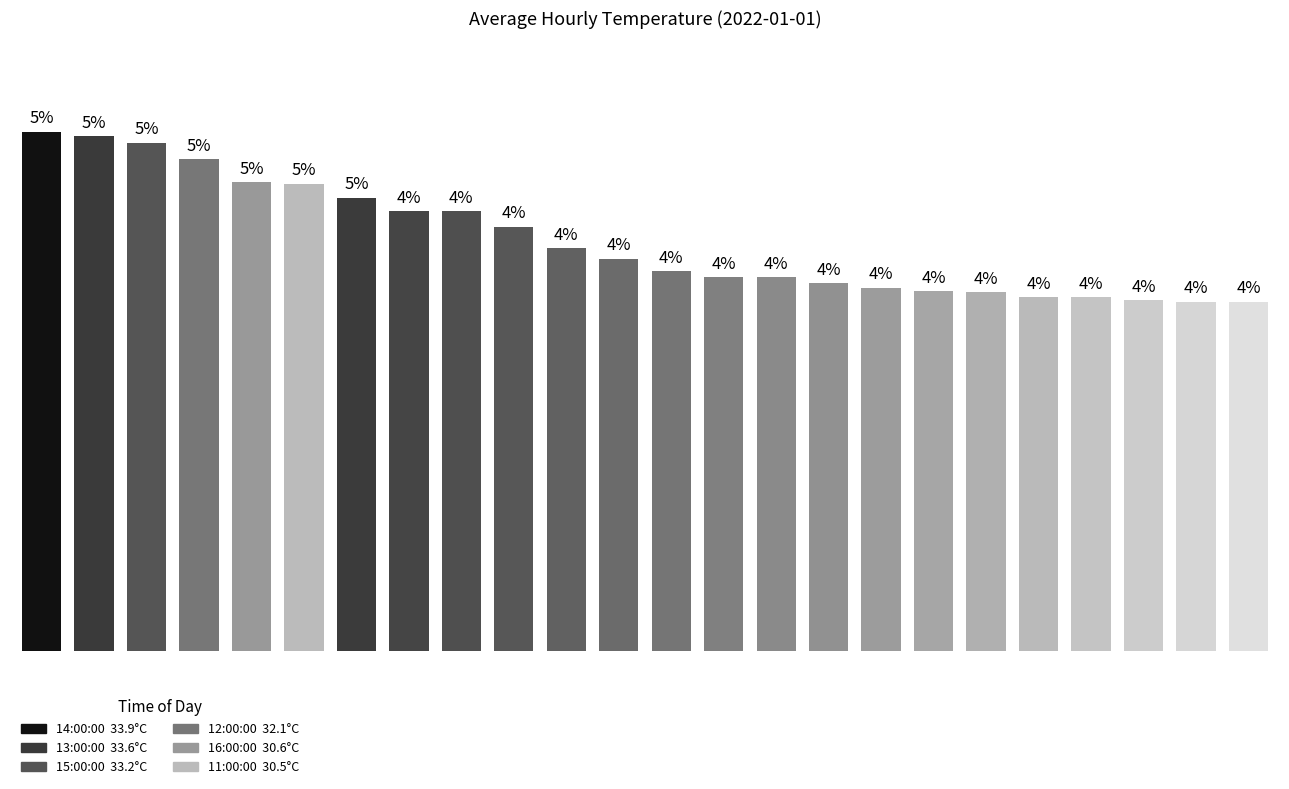

List the labels in order of value, smallest first.

22, 23, 21, 19, 20, 18, 17, 16, 15, 13, 14, 12, 11, 10, 9, 7, 8, 6, 5, 4, 3, 2, 1, 0